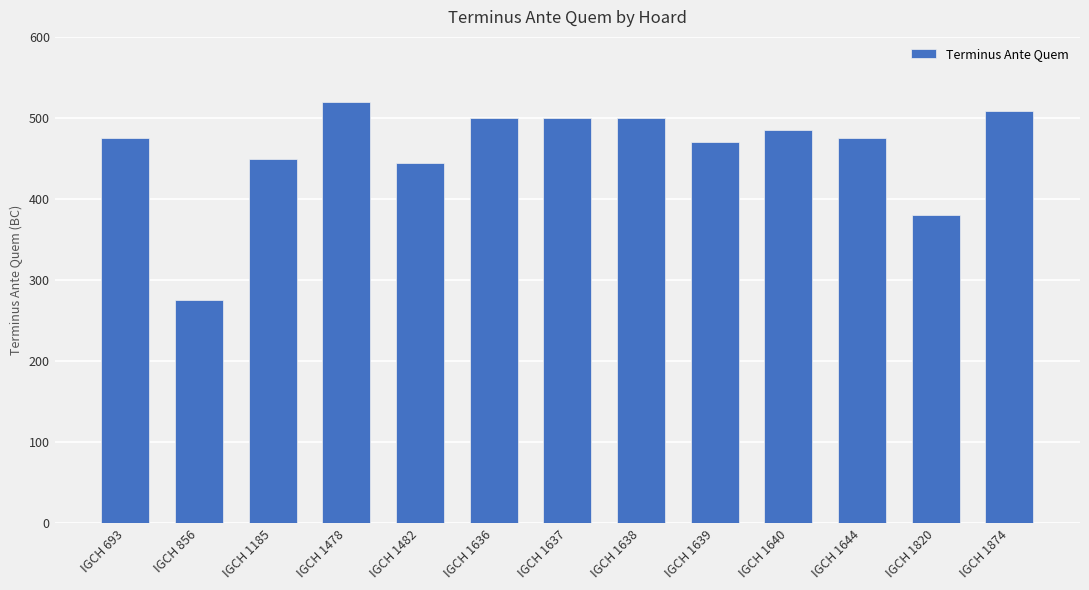

Read the value at IGCH 1636, to the nearest 50.

500